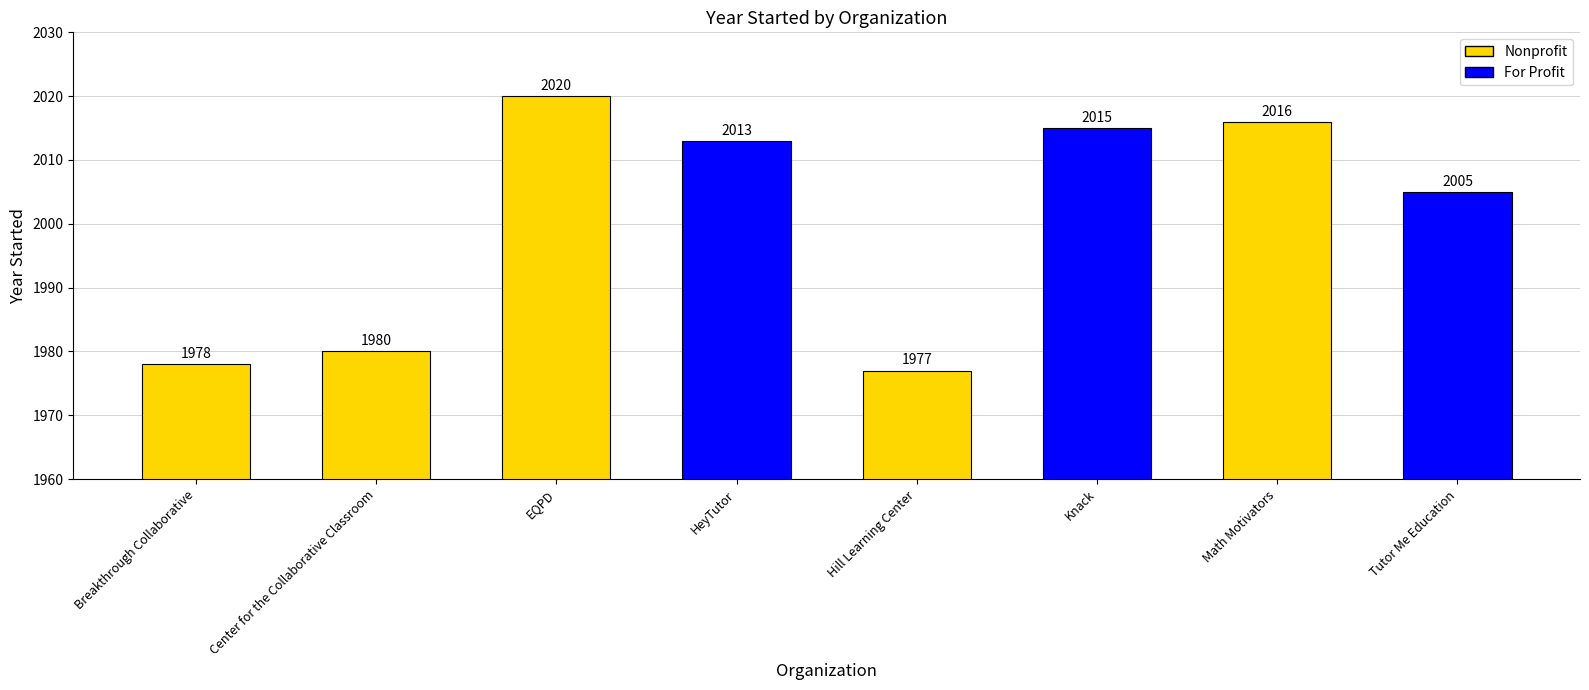

What is the value of the 6th bar from the left?

2015